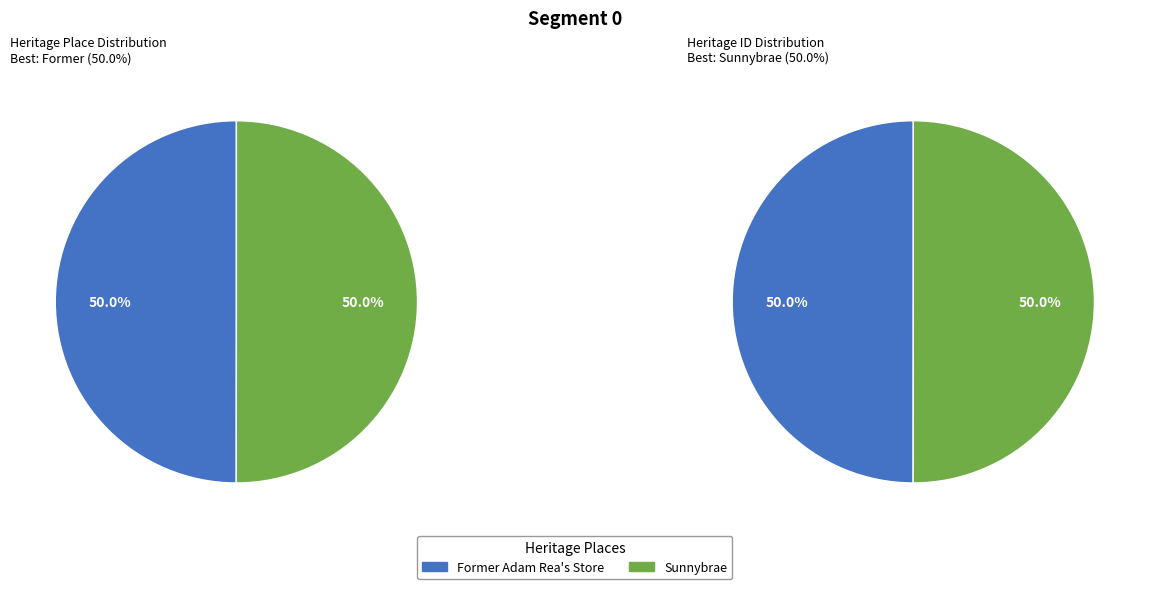

Do Former Adam Rea's Store and Sunnybrae together represent more than half of the pie?

Yes